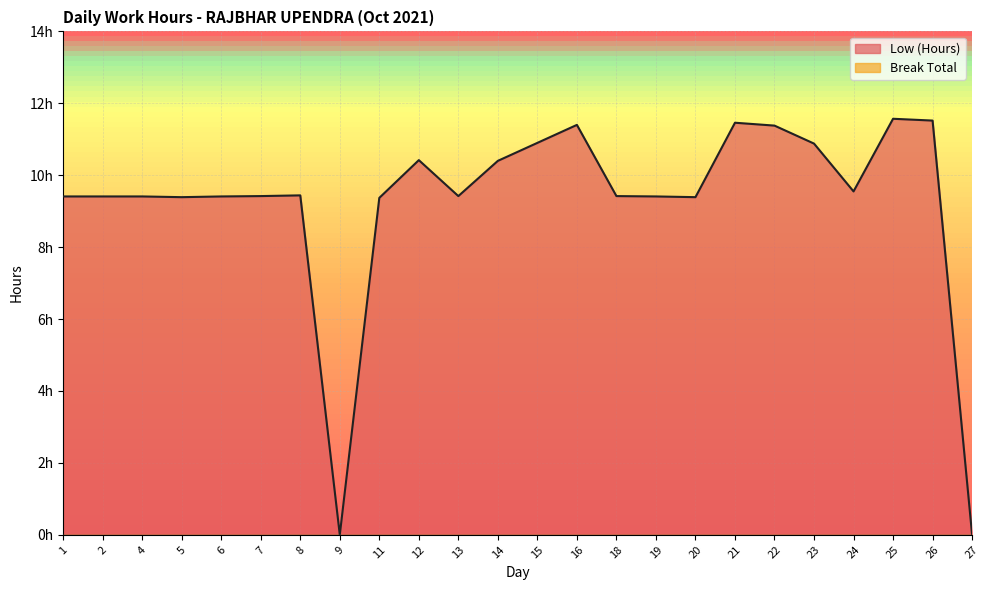

At which category does the chart reach its peak across all series?

25